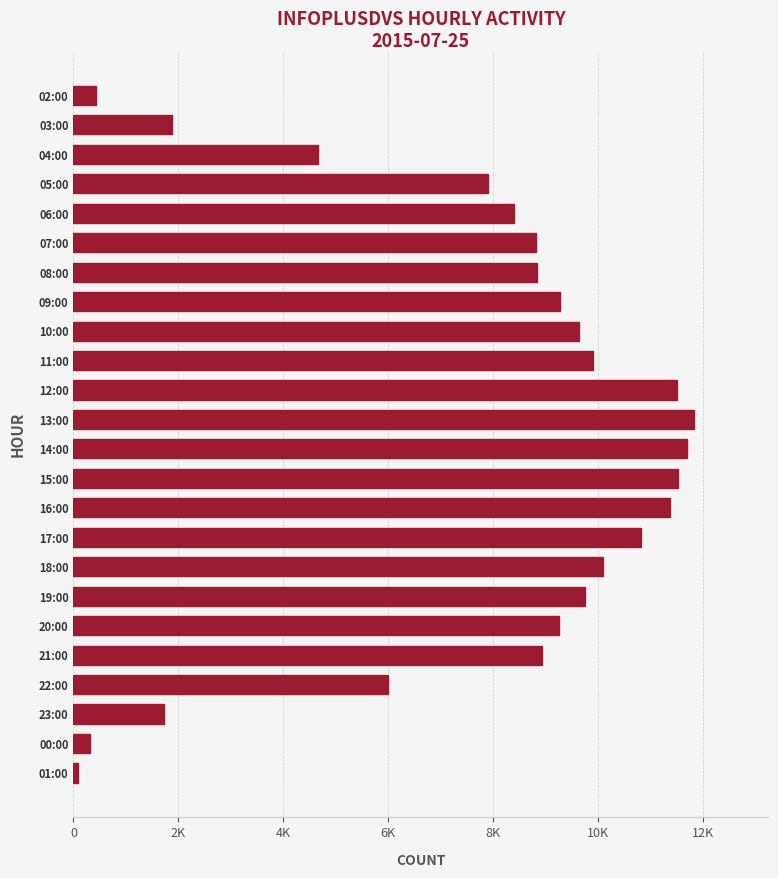

Are the bars horizontal?

Yes